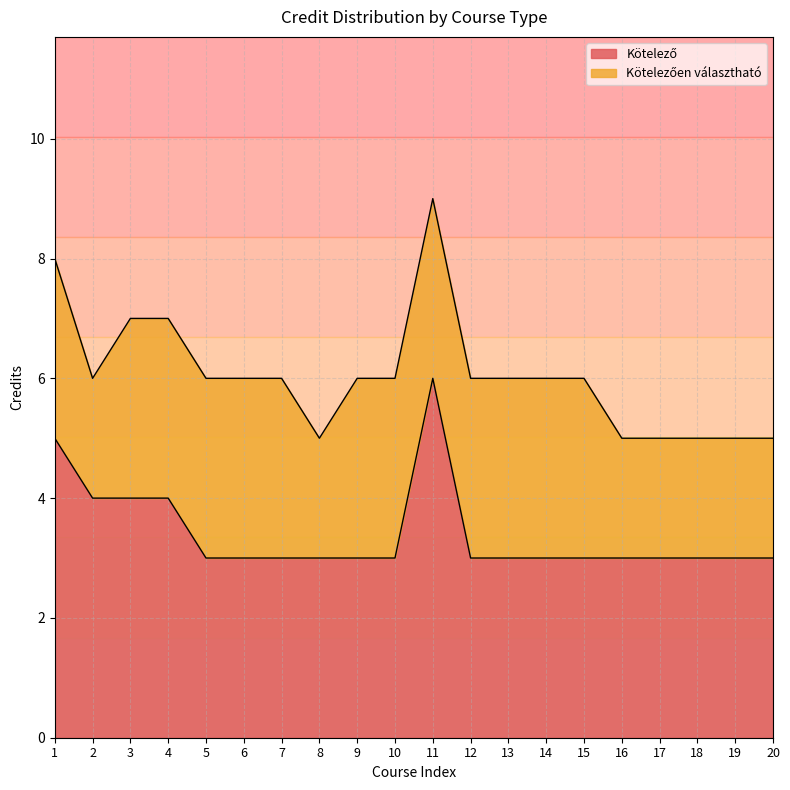

What is the total value across all series at 15?

6